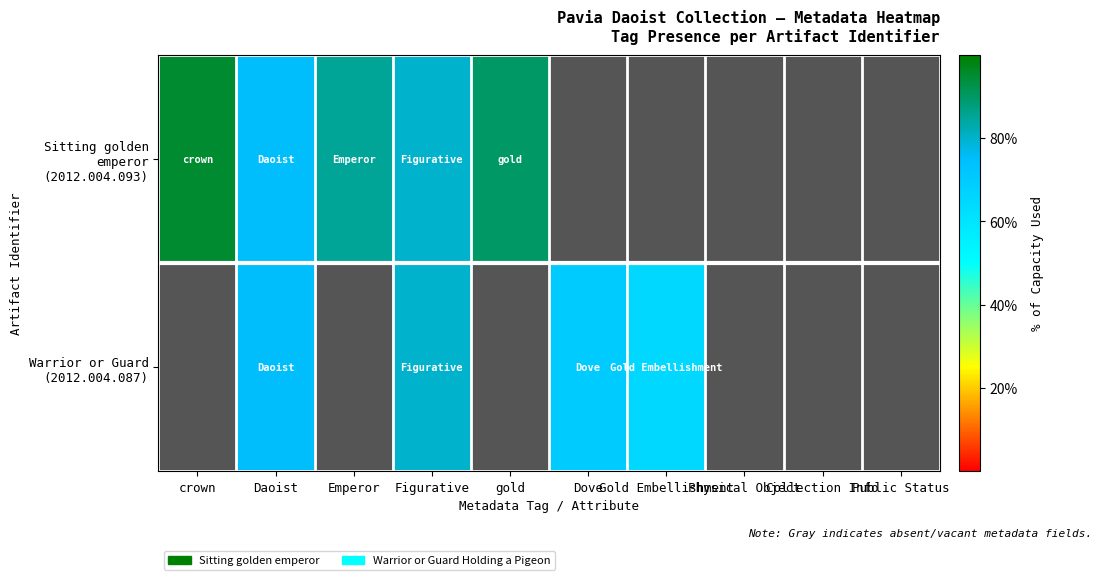

At which category is the sum across all series the highest?

Figurative